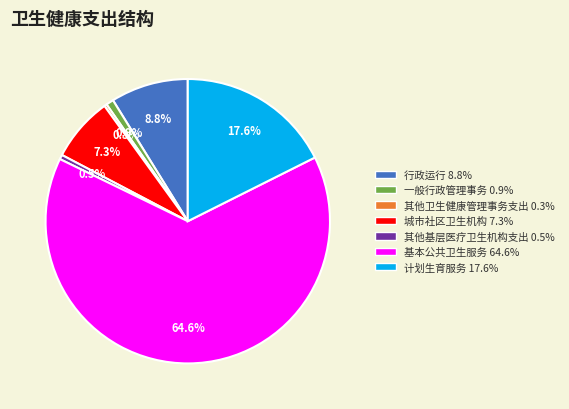

The 行政运行 slice represents 1% of the pie. True or false?

False